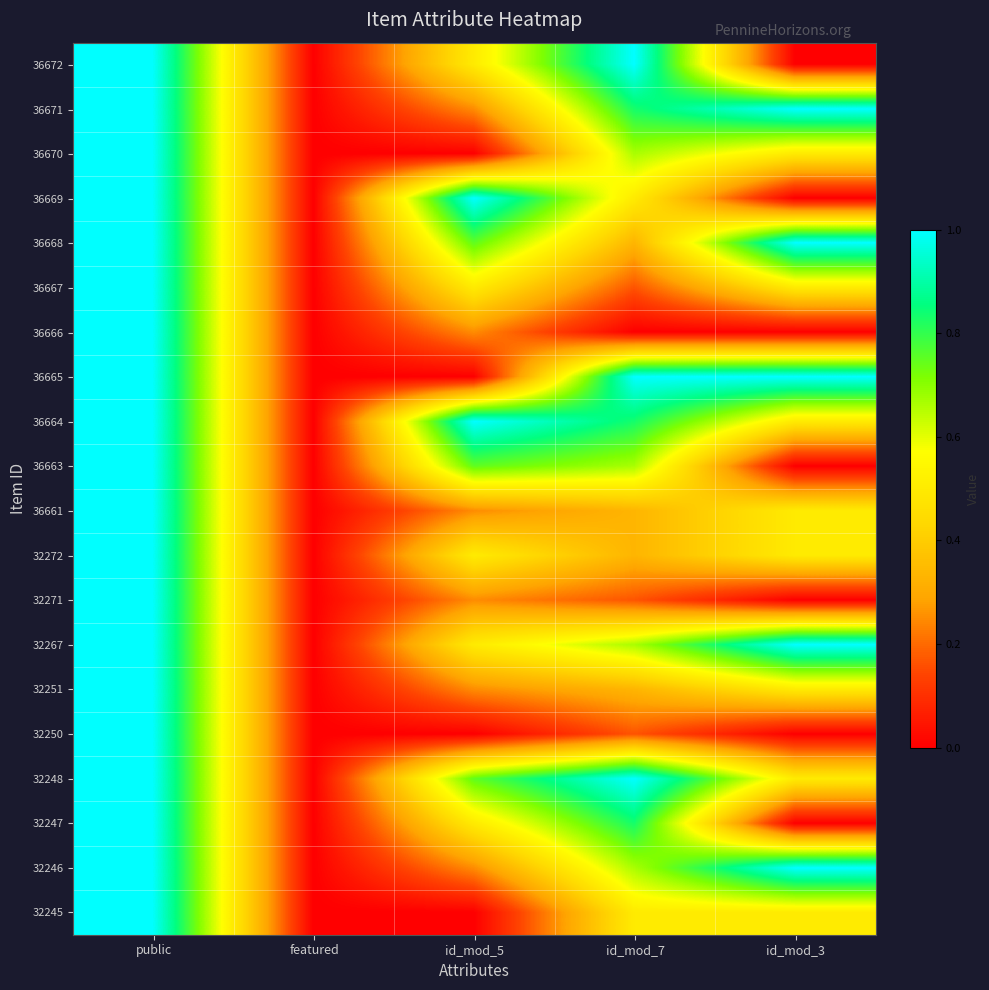

Rank the series by their maximum value, from lowest to highest.

36672, 36671, 36670, 36669, 36668, 36667, 36666, 36665, 36664, 36663, 36661, 32272, 32271, 32267, 32251, 32250, 32248, 32247, 32246, 32245